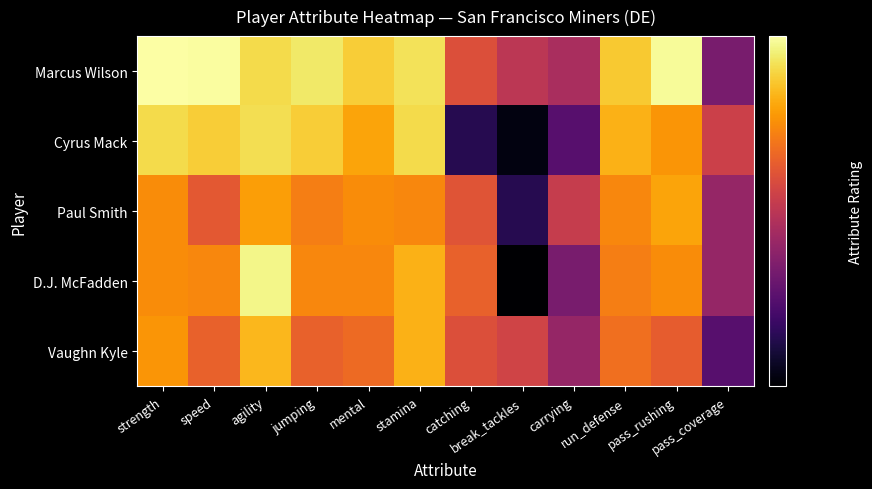

At how many categories does at least one series exceed 44?

12